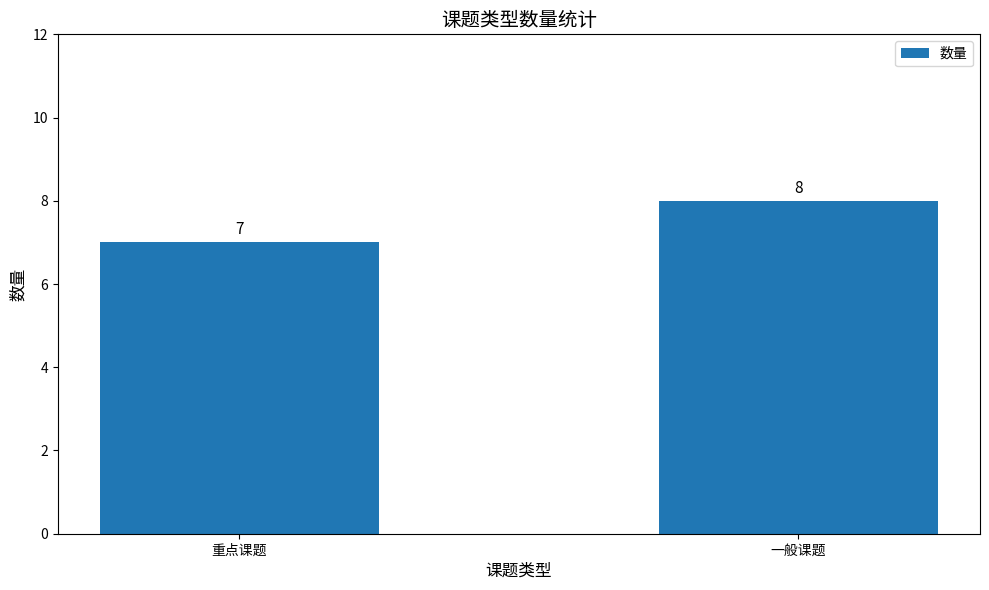

What is the label of the 1st bar from the right?

一般课题